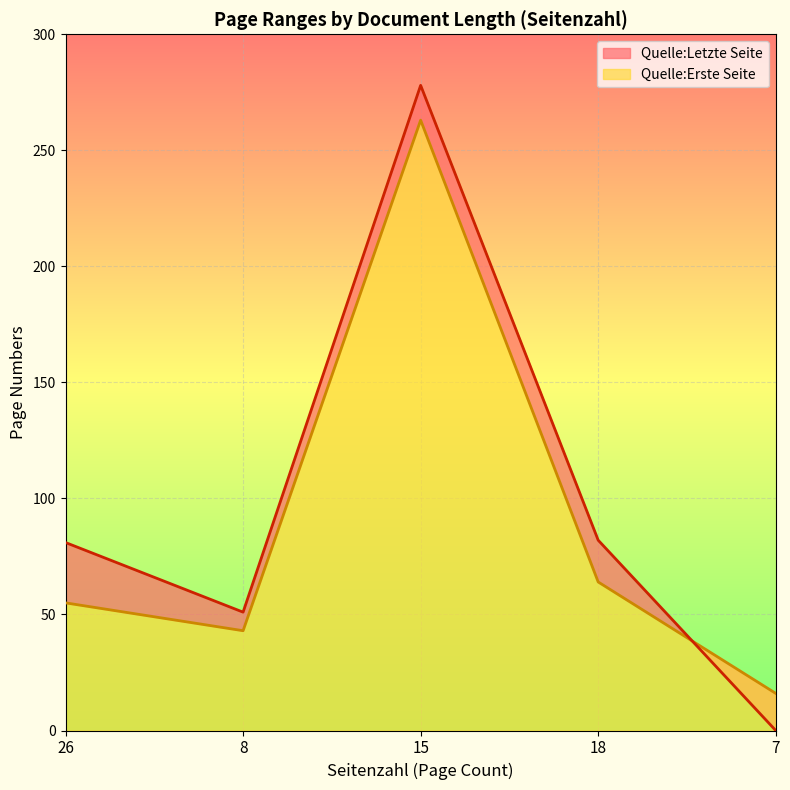

How many intersections are there between Quelle:Letzte Seite and Quelle:Erste Seite?

1